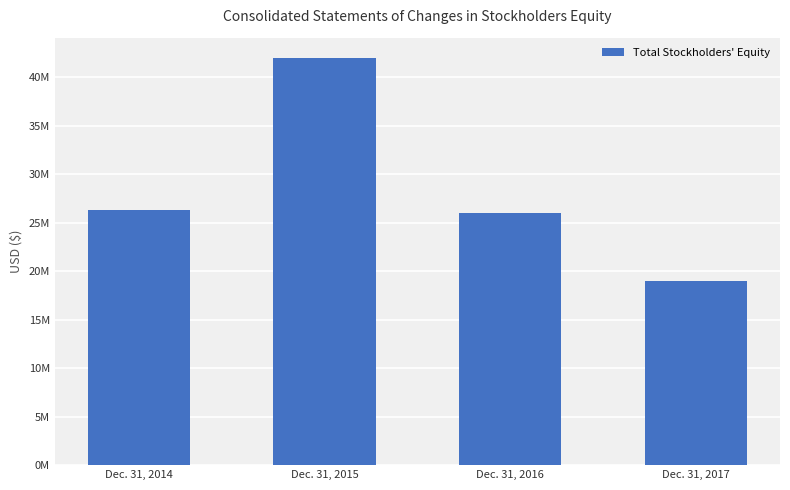

Does the chart contain stacked bars?

No